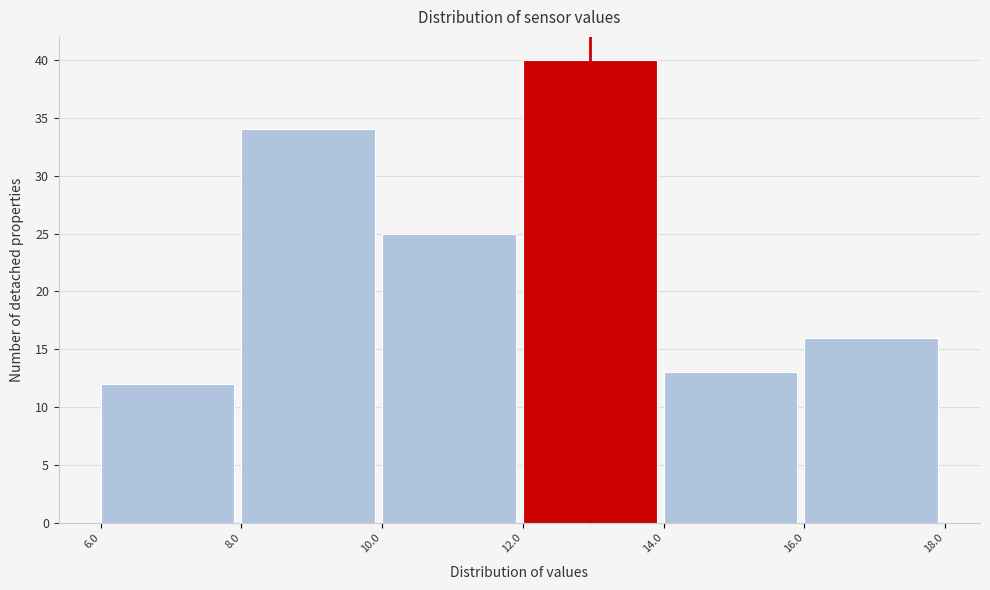

Reading left to right, transcribe this chart: for each bar, give the range it covers on the x-axis and its height. The values are not printed on the chart, so give them approximately, as read against the axis.

6.0 to 8.0: 12
8.0 to 10.0: 34
10.0 to 12.0: 25
12.0 to 14.0: 40
14.0 to 16.0: 13
16.0 to 18.0: 16